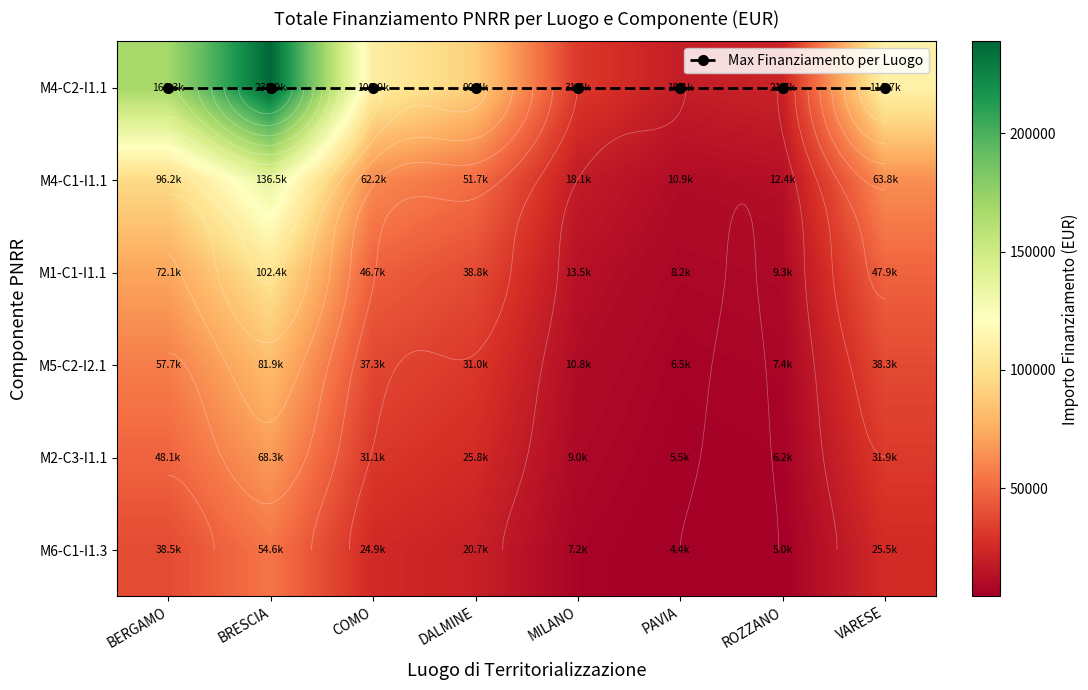

Which series has the largest total across all categories?

M4-C2-I1.1